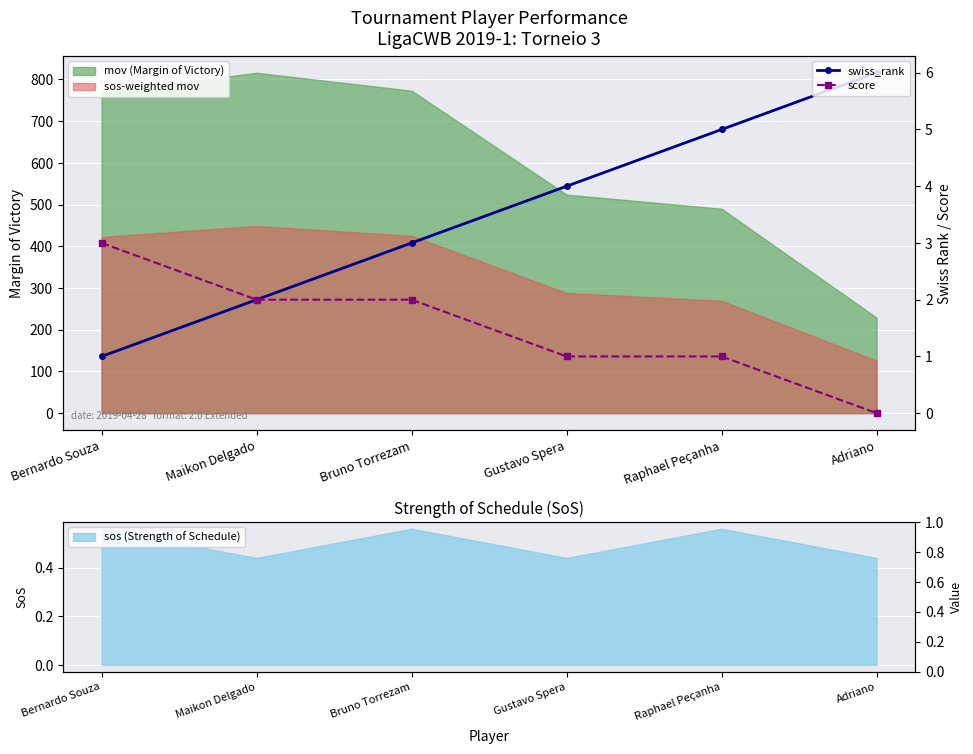

Which category has the highest value in the score series?

Bernardo Souza